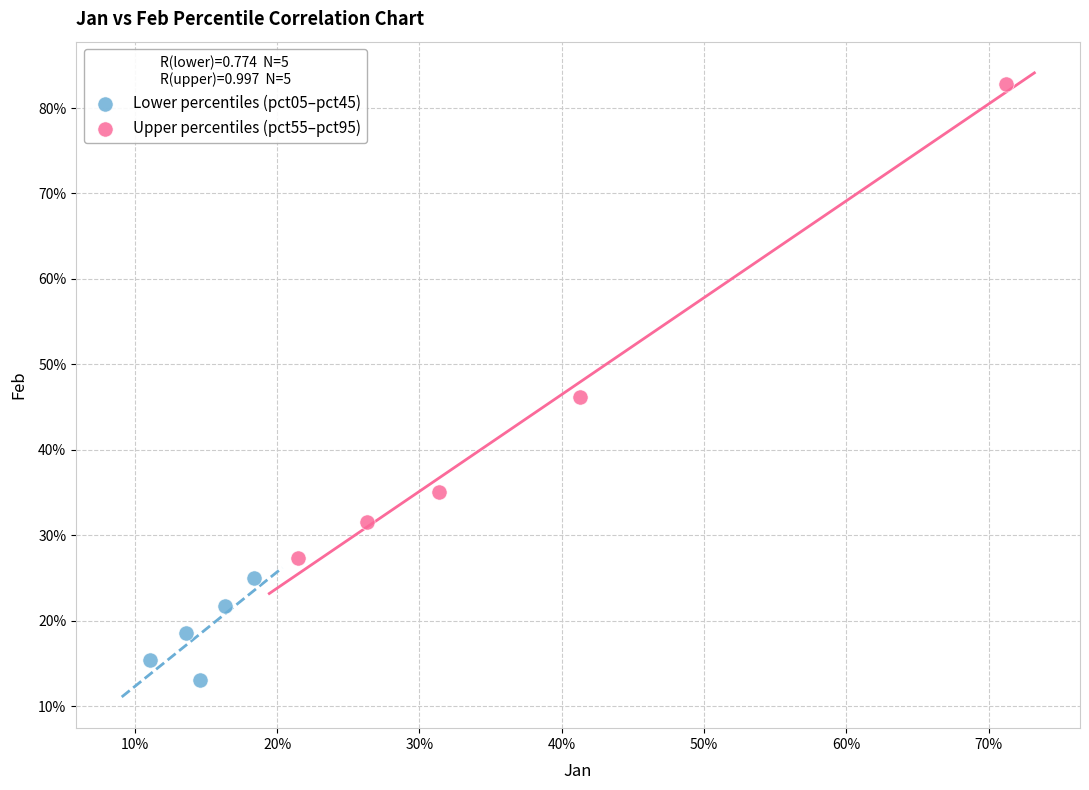

Which series reaches the maximum Y coordinate?

Upper percentiles (pct55–pct95)